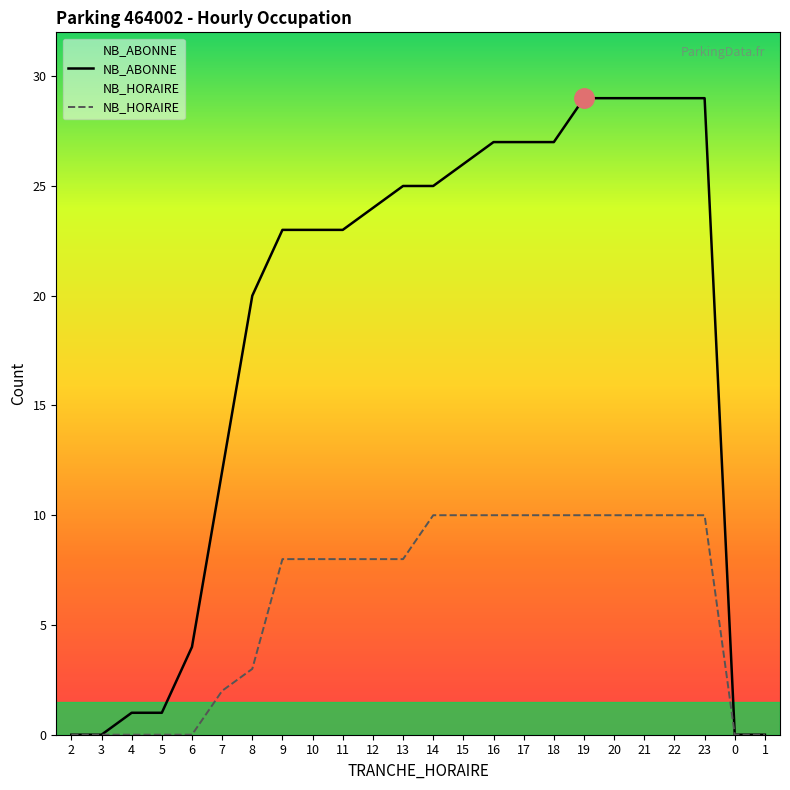

True or false: NB_ABONNE and NB_HORAIRE cross at least once.

False